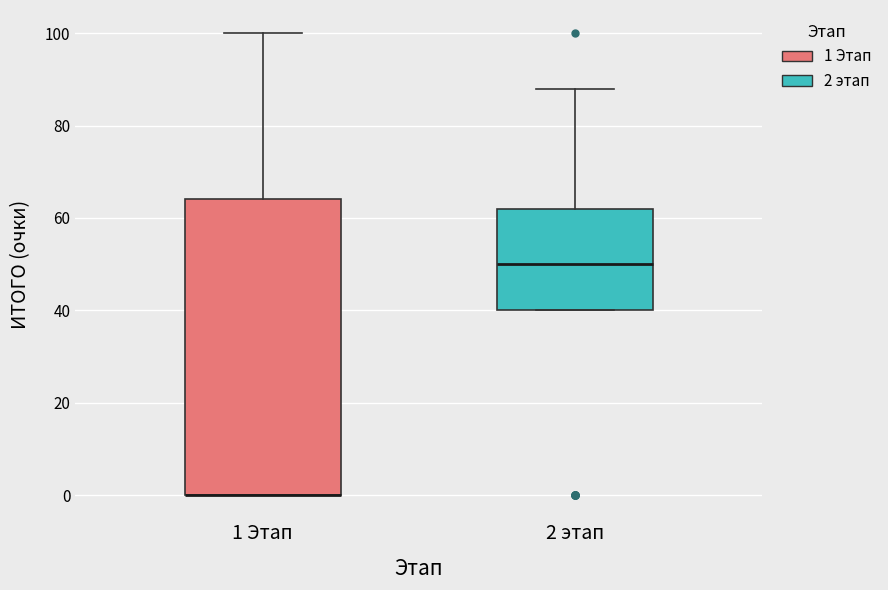

Comparing the boxes themselves (not the whiskers), which one is the tallest?

1 Этап